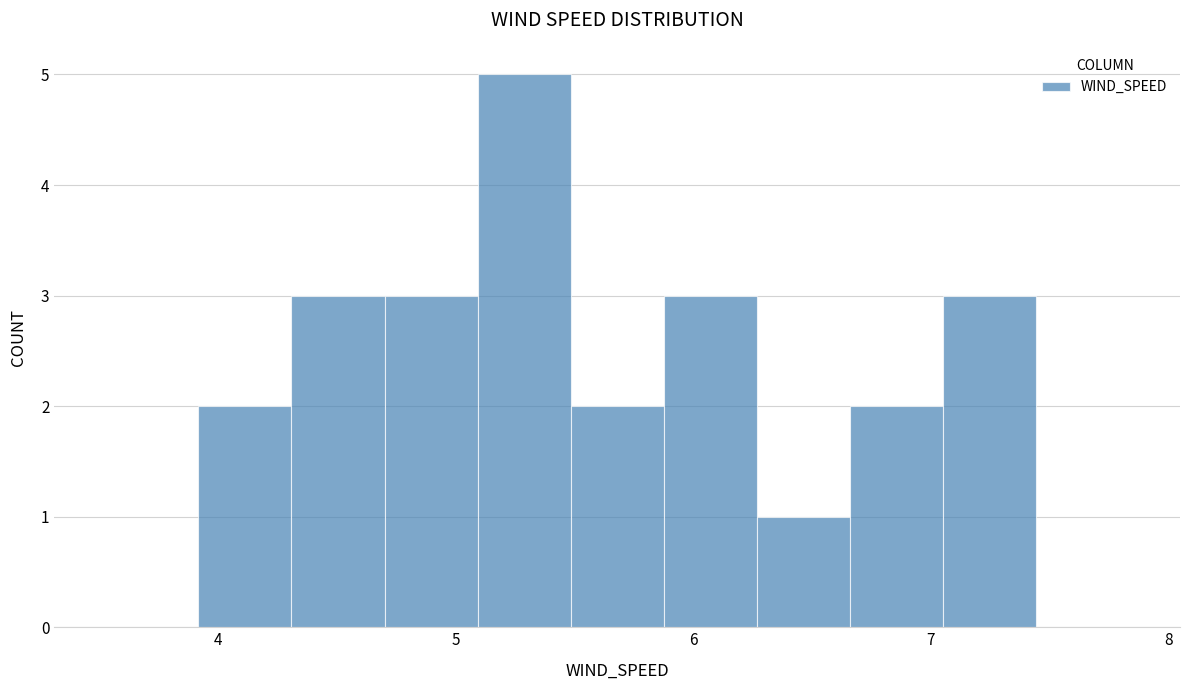

Around what value on the x-axis is the tallest bar? Give the approximate position of its centre, as read against the axis.

5.3